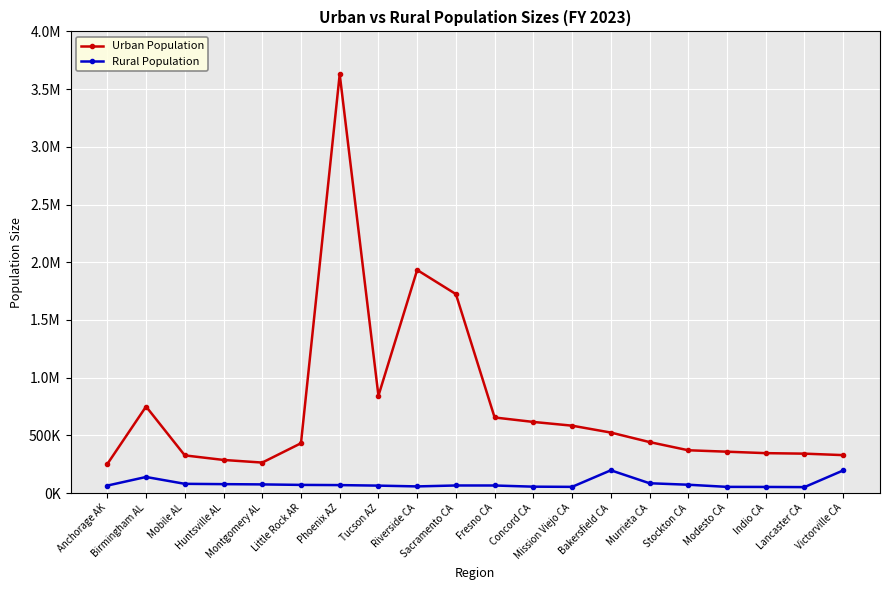

Which category has the highest value across all series?

Phoenix AZ